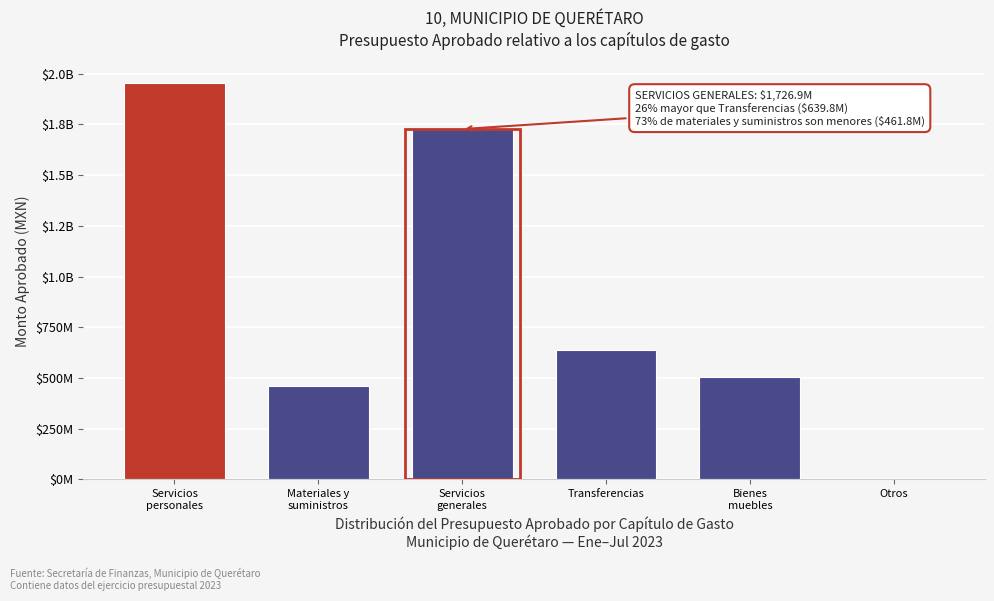

Does the chart contain any negative values?

No